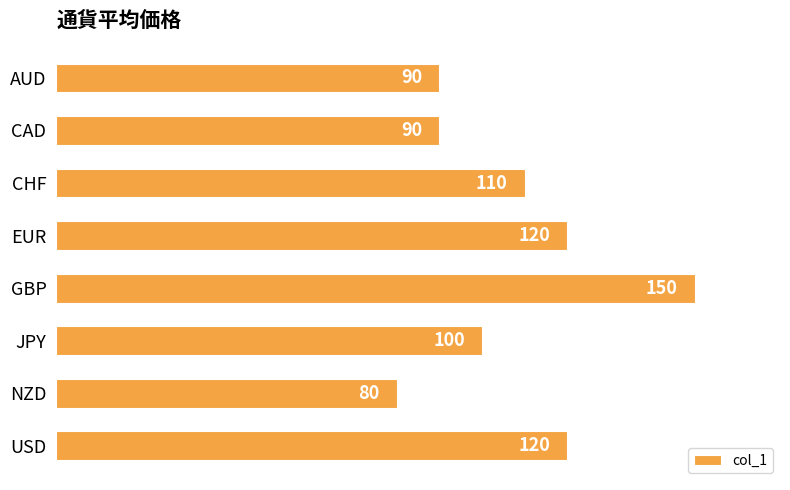

Which category has the highest value across all series?

GBP